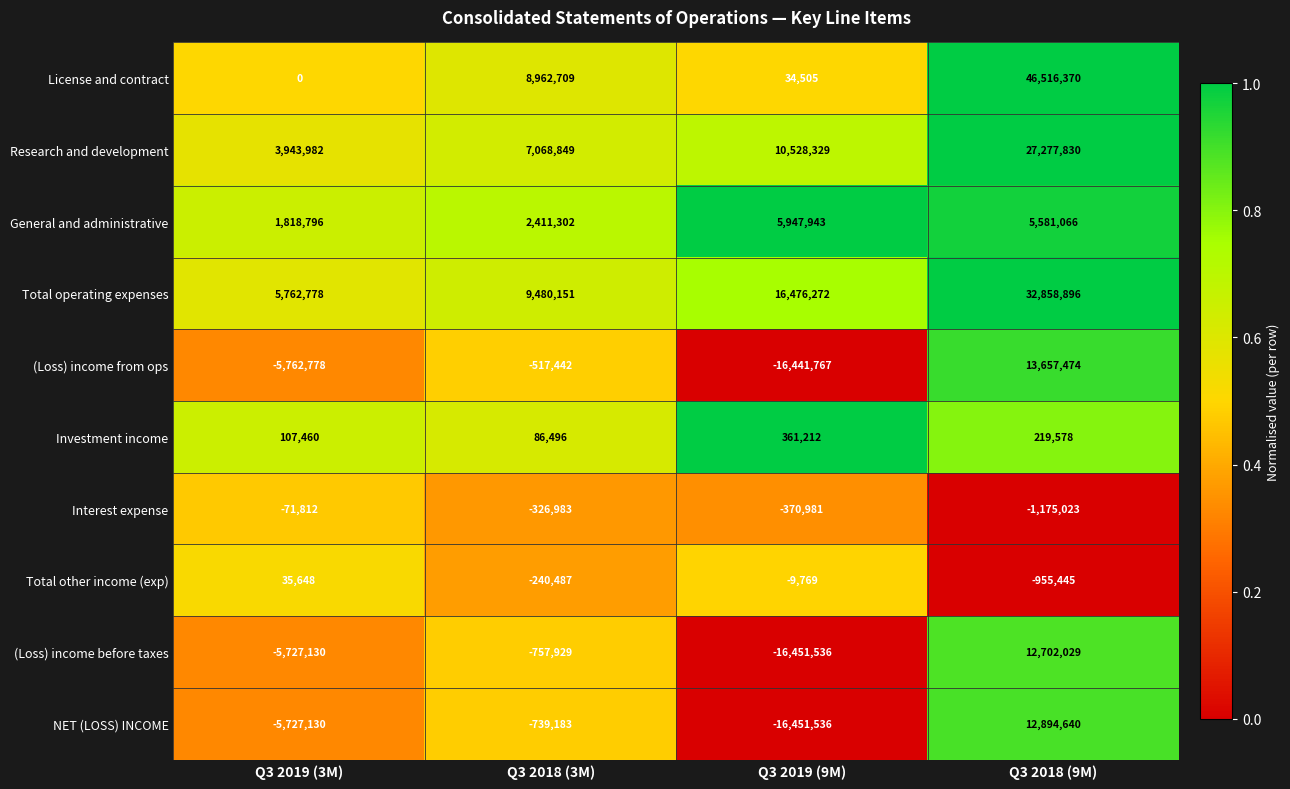

Which series has the largest total across all categories?

Total operating expenses